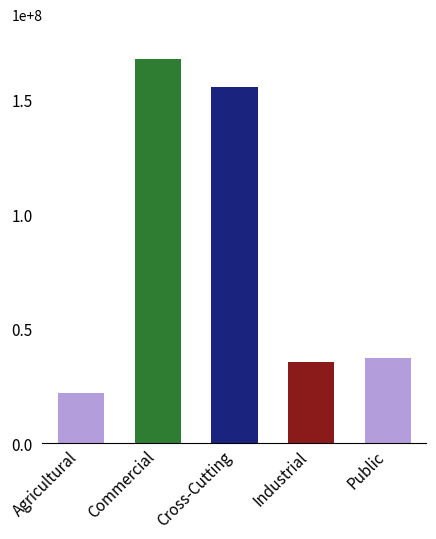

What is the change in value from Agricultural to Cross-Cutting?

+133734823